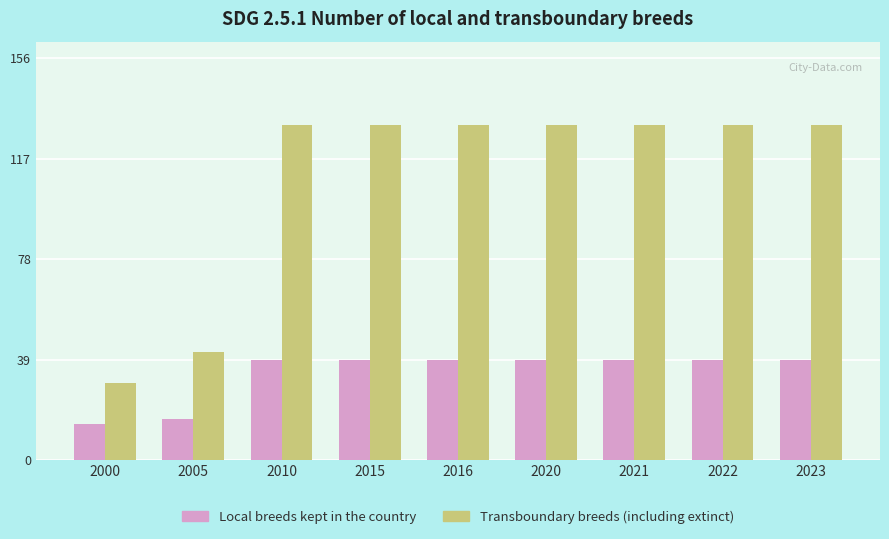

What is the approximate value of Local breeds kept in the country at 2005, to the nearest 10?

20